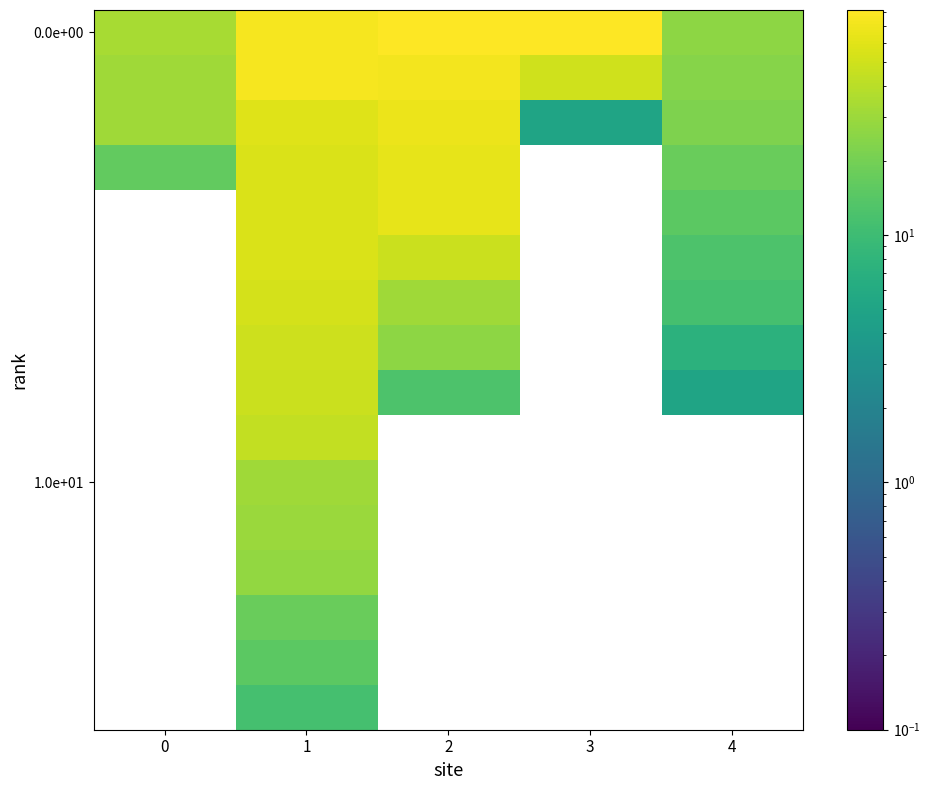

How many data points does each series have?

5